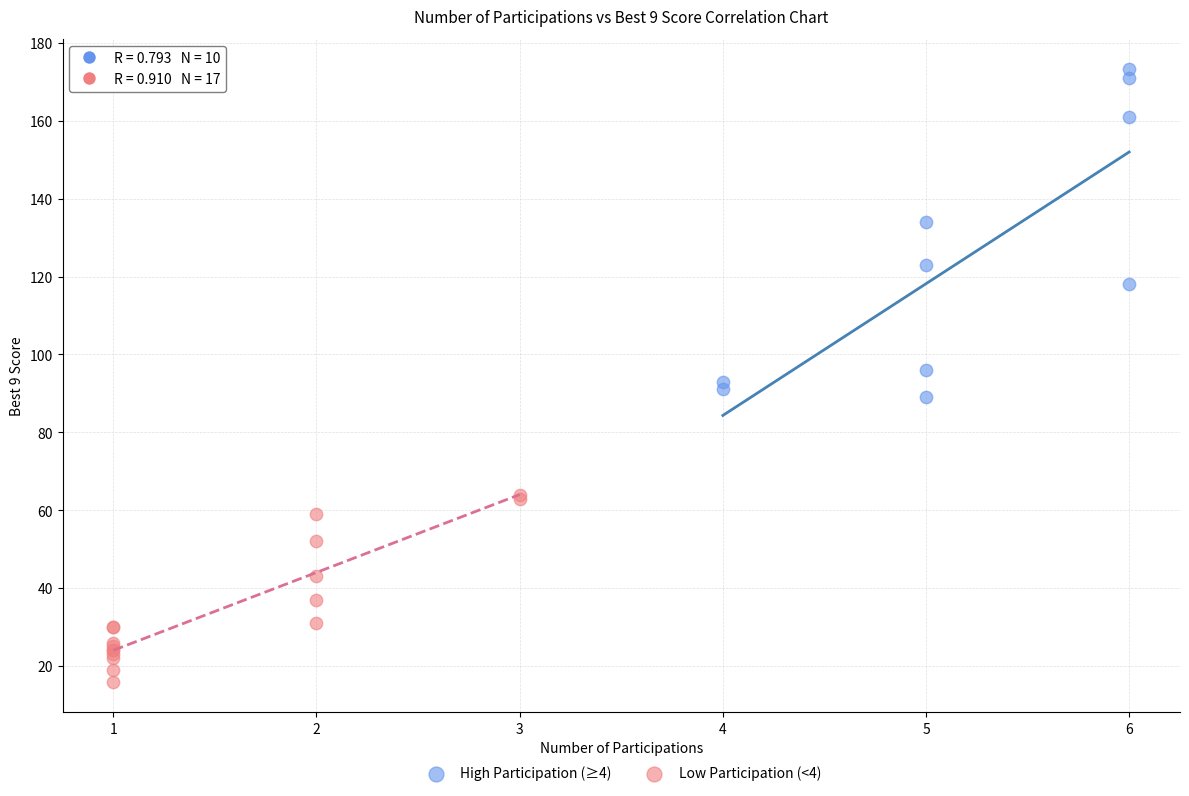

Which series has the widest spread of Y values?

High Participation (≥4)